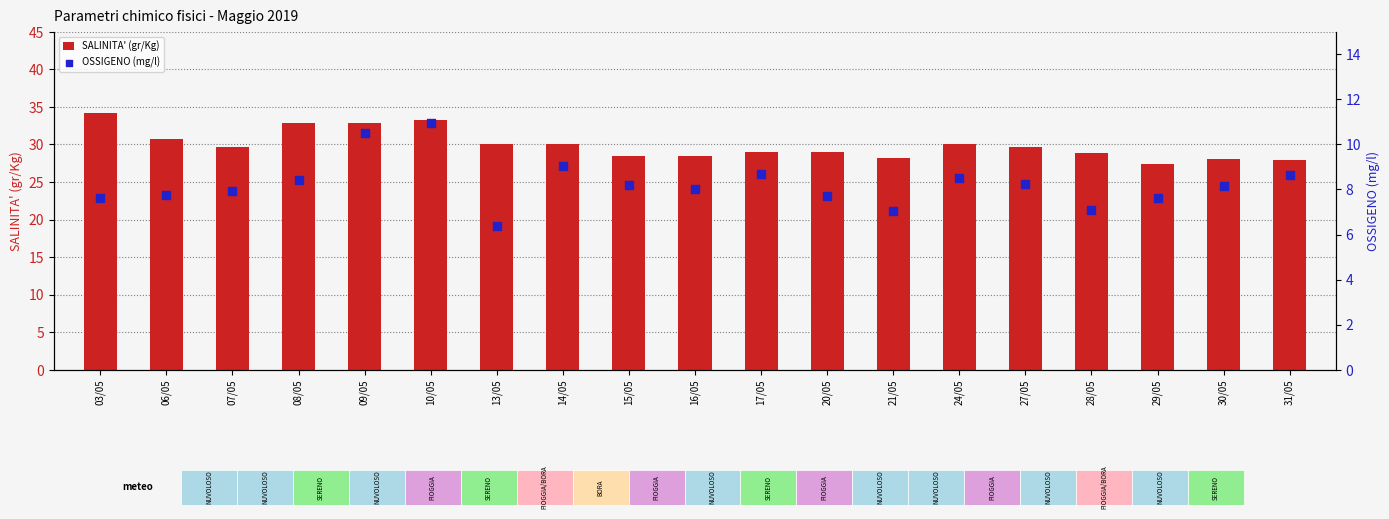

At which category is the sum across all series the highest?

10/05